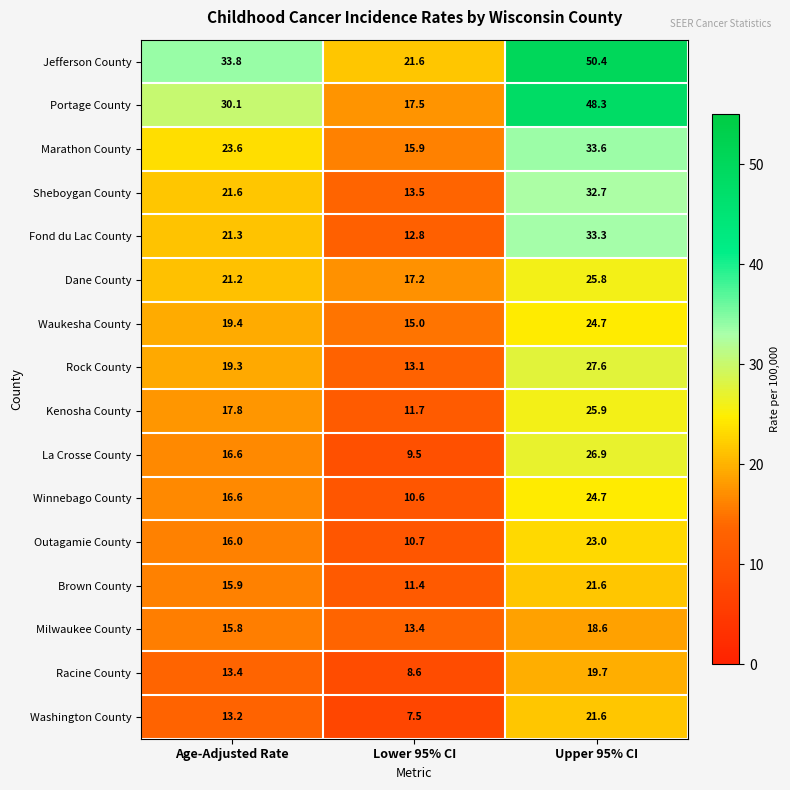

Which series has the widest spread of values?

Portage County